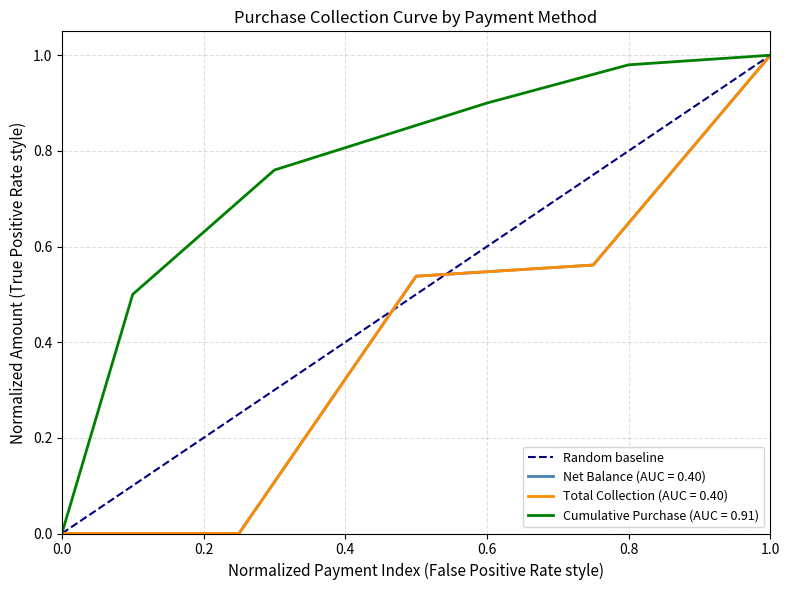

The value of Cumulative Purchase (AUC = 0.91) at 0.0 is 0.6. True or false?

False